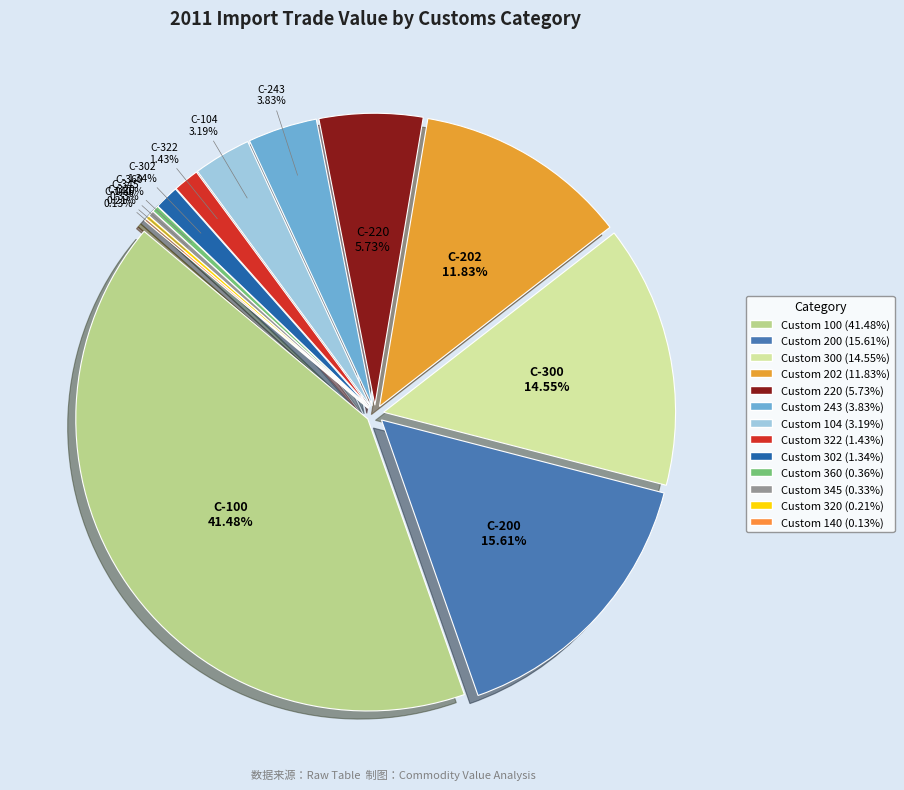

Count the number of slices in the pie.

13